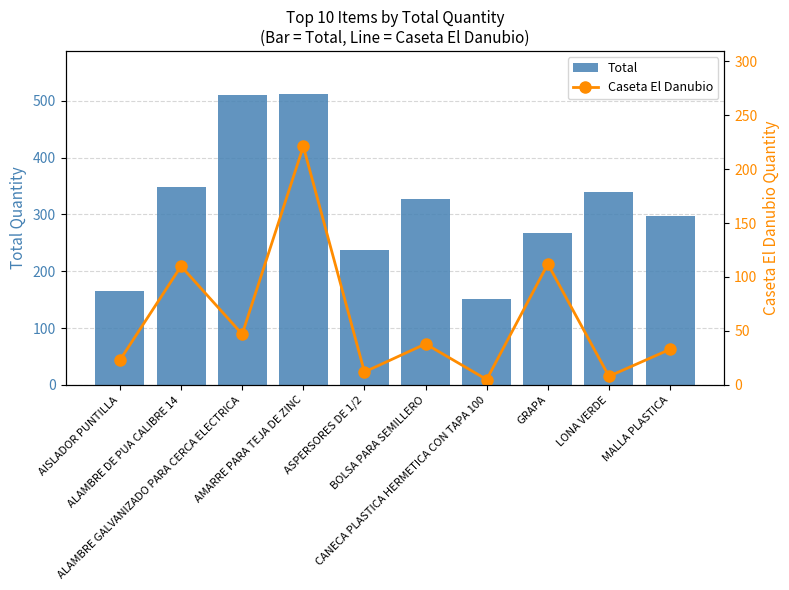

List the labels in order of Total value, smallest first.

CANECA PLASTICA HERMETICA CON TAPA 100, AISLADOR PUNTILLA, ASPERSORES DE 1/2, GRAPA, MALLA PLASTICA, BOLSA PARA SEMILLERO, LONA VERDE, ALAMBRE DE PUA CALIBRE 14, ALAMBRE GALVANIZADO PARA CERCA ELECTRICA, AMARRE PARA TEJA DE ZINC